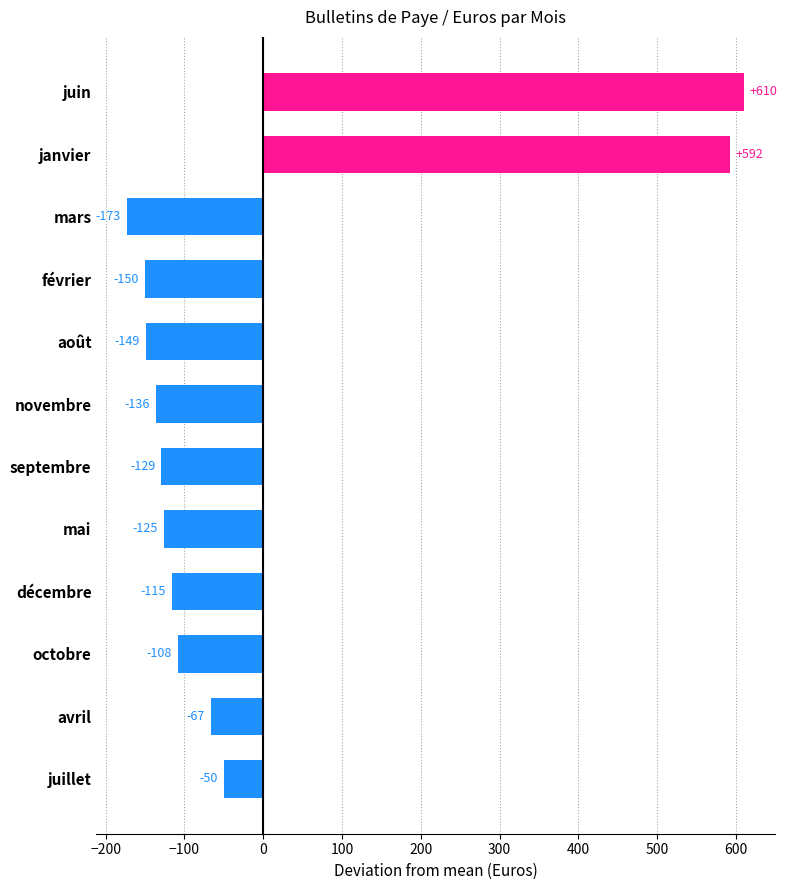

Between mai and janvier, which is larger?

janvier